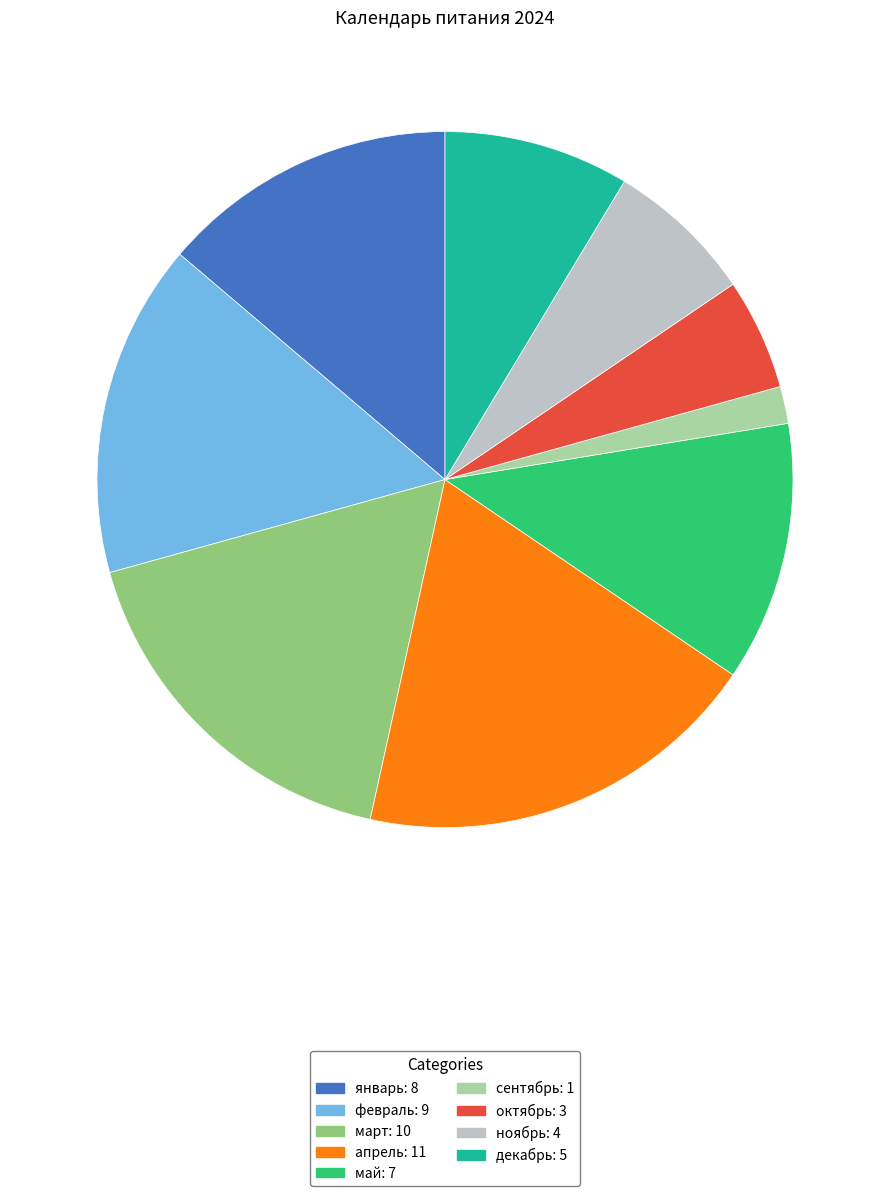

How many slices are in this pie chart?

9